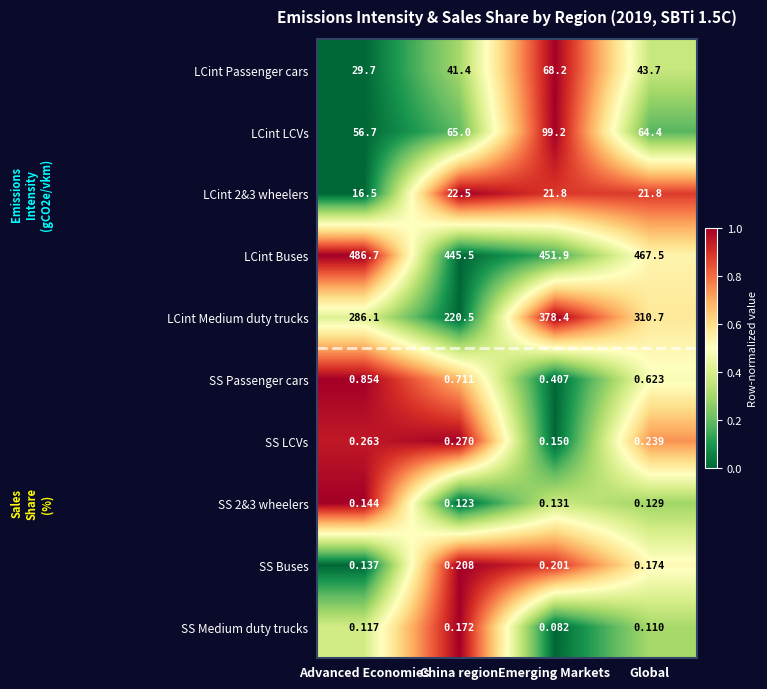

Which category has the highest value in the SS Passenger cars series?

Advanced Economies